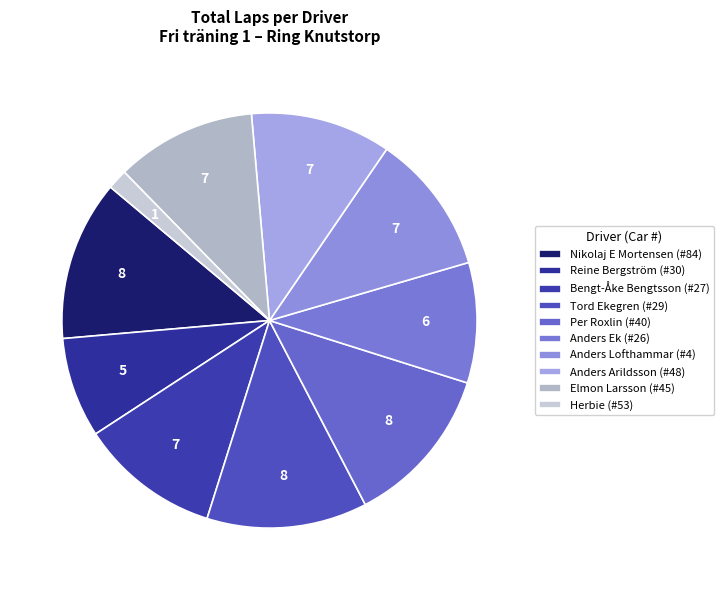

What is the total percentage of Herbie (#53) and Bengt-Åke Bengtsson (#27)?

12.5%